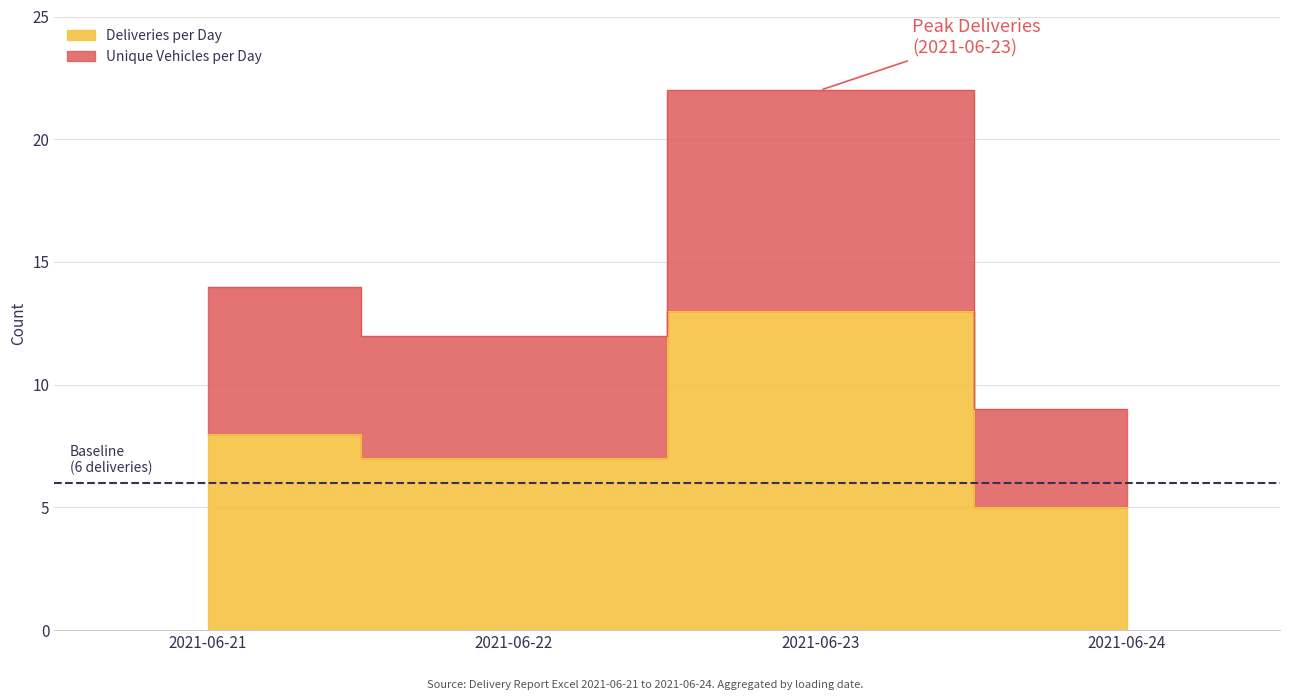

Where does the Deliveries per Day series first go above 8?

2021-06-23